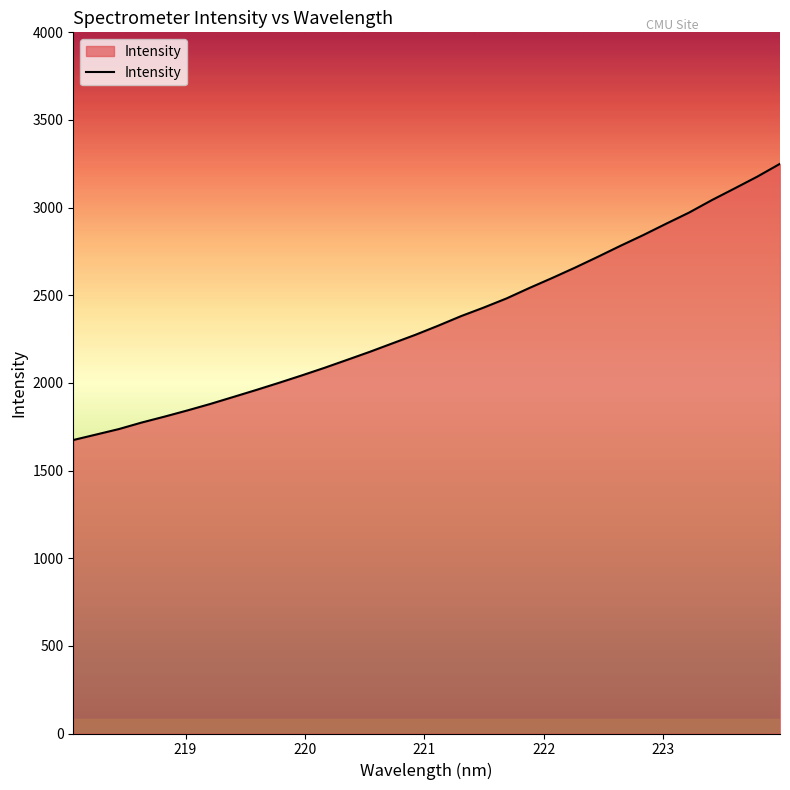

What is the difference between the maximum and minimum values?

1575.8